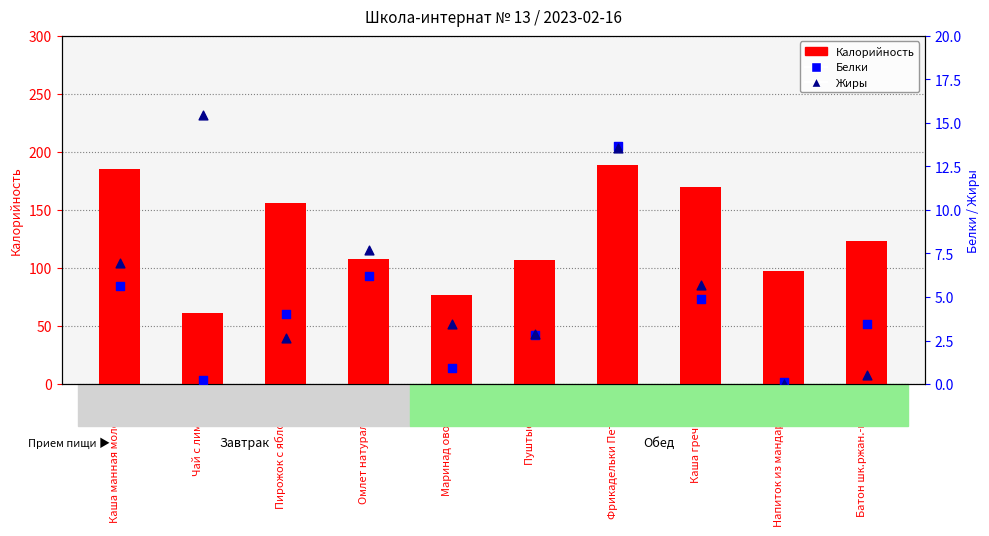

What are all the series names shown in the legend?

Калорийность, Белки, Жиры